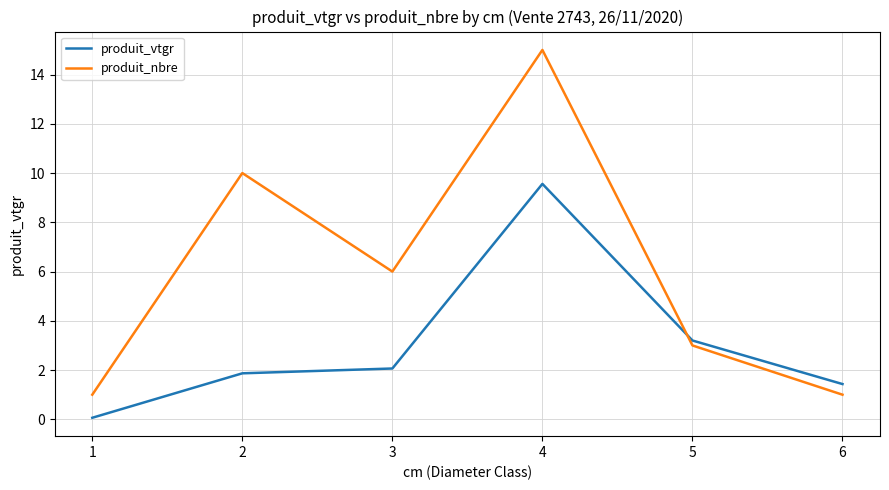

True or false: produit_vtgr has a value of 0.1 at 1.

True